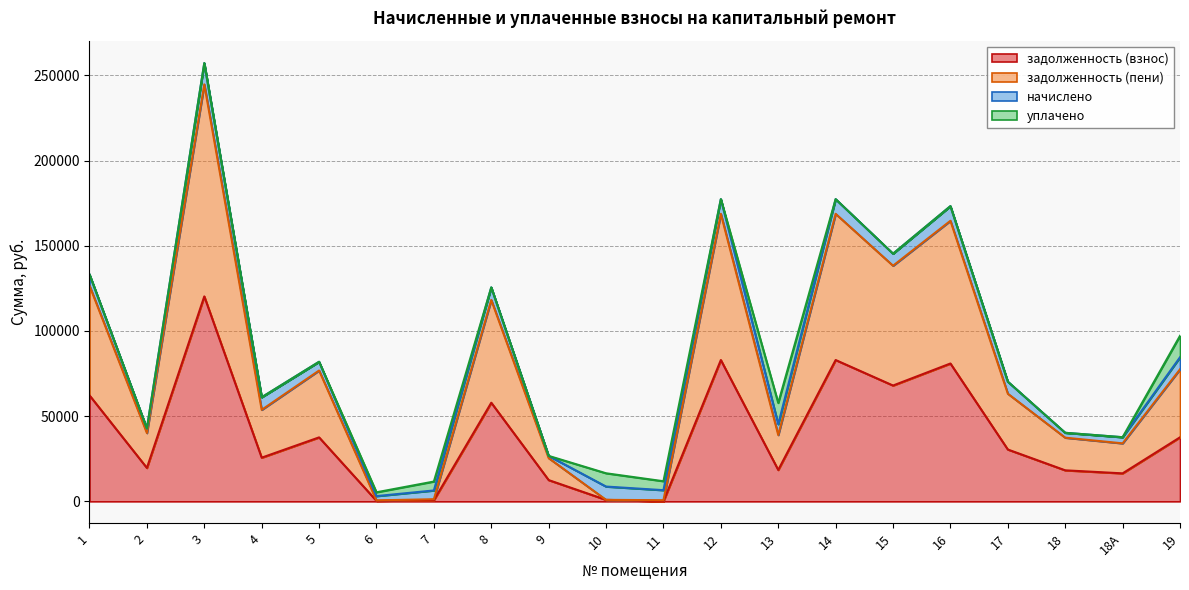

Is the value of задолженность (пени) at 18А greater than the value of задолженность (взнос) at 14?

No